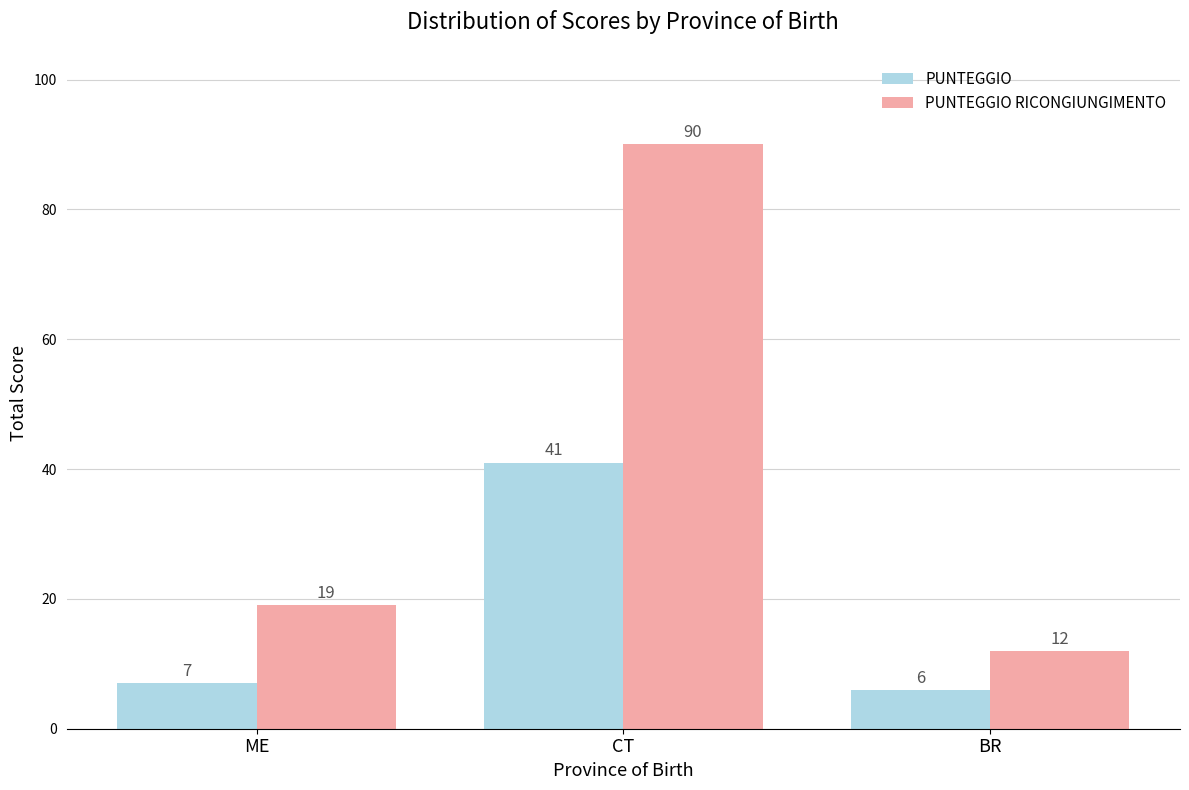

Reading right to left, what are all the values shown in this chart?

PUNTEGGIO: BR=6	CT=41	ME=7
PUNTEGGIO RICONGIUNGIMENTO: BR=12	CT=90	ME=19